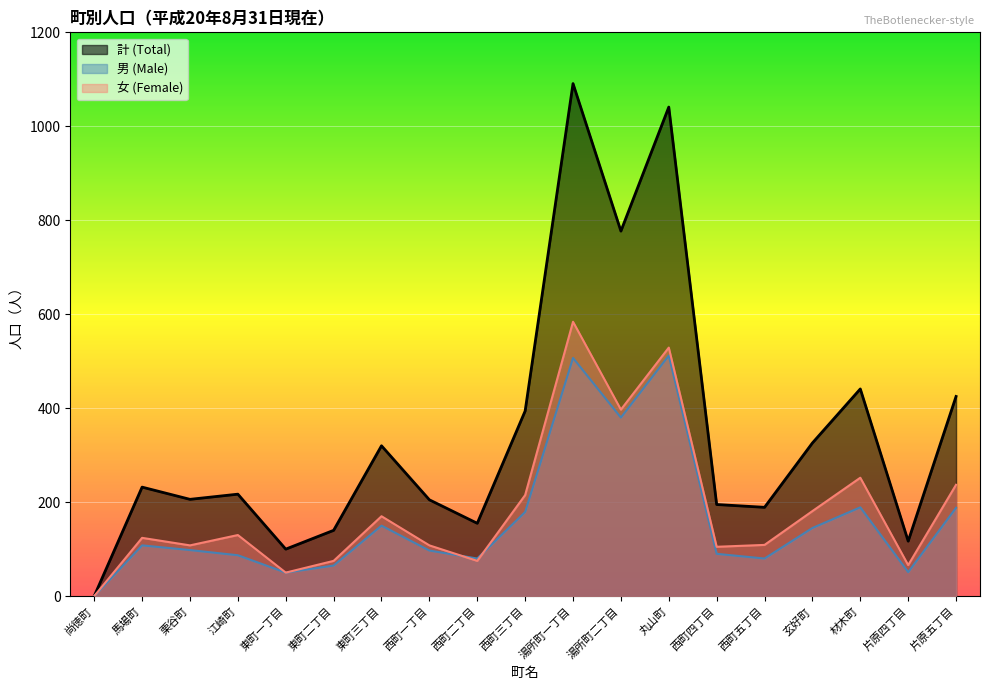

Reading left to right, list all the values displayed in this chart.

計 (Total): 尚徳町=0	馬場町=232	栗谷町=206	江崎町=217	東町一丁目=100	東町二丁目=140	東町三丁目=320	西町一丁目=205	西町二丁目=155	西町三丁目=394	湯所町一丁目=1091	湯所町二丁目=777	丸山町=1041	西町四丁目=195	西町五丁目=189	玄好町=326	材木町=441	片原四丁目=117	片原五丁目=425
男 (Male): 尚徳町=0	馬場町=108	栗谷町=98	江崎町=87	東町一丁目=50	東町二丁目=65	東町三丁目=150	西町一丁目=97	西町二丁目=80	西町三丁目=179	湯所町一丁目=507	湯所町二丁目=380	丸山町=512	西町四丁目=90	西町五丁目=80	玄好町=145	材木町=189	片原四丁目=51	片原五丁目=188
女 (Female): 尚徳町=0	馬場町=124	栗谷町=108	江崎町=130	東町一丁目=50	東町二丁目=75	東町三丁目=170	西町一丁目=108	西町二丁目=75	西町三丁目=215	湯所町一丁目=584	湯所町二丁目=397	丸山町=529	西町四丁目=105	西町五丁目=109	玄好町=181	材木町=252	片原四丁目=66	片原五丁目=237